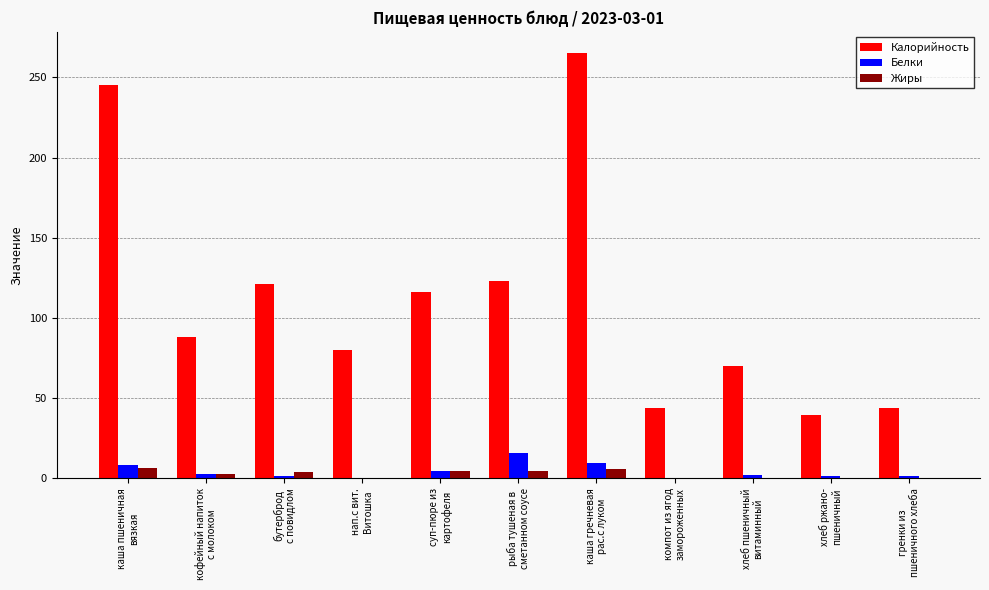

What is the highest value of the Белки series?

16.0